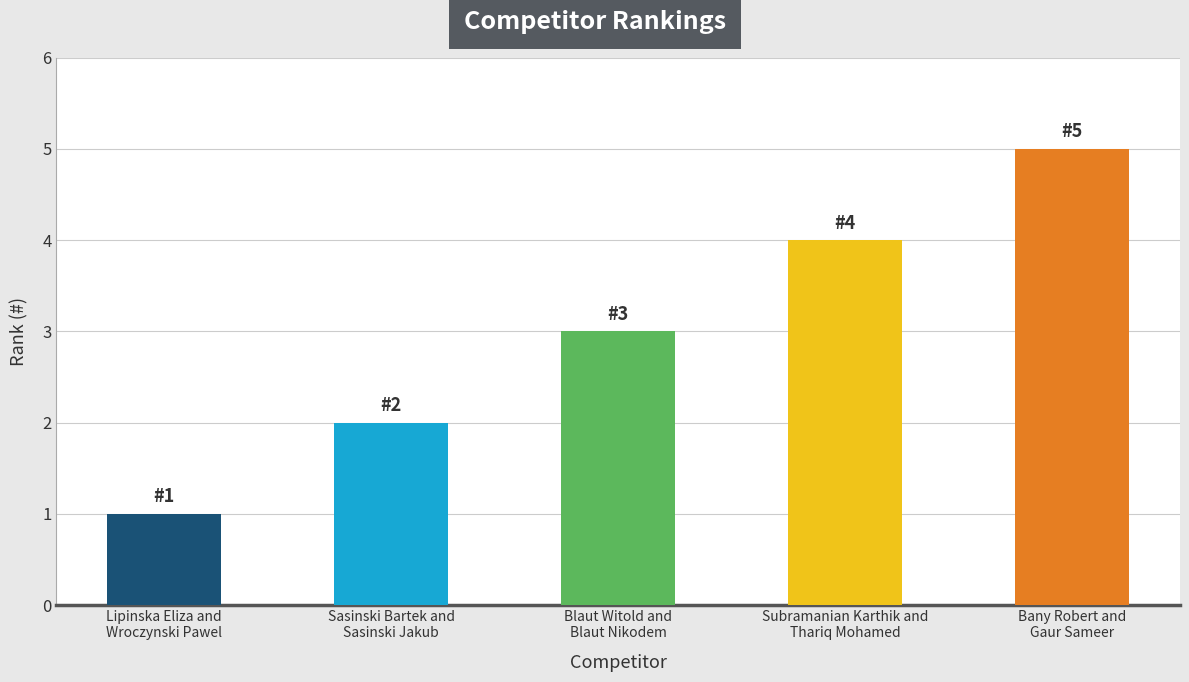

What position from the right is Blaut Witold and
Blaut Nikodem?

3